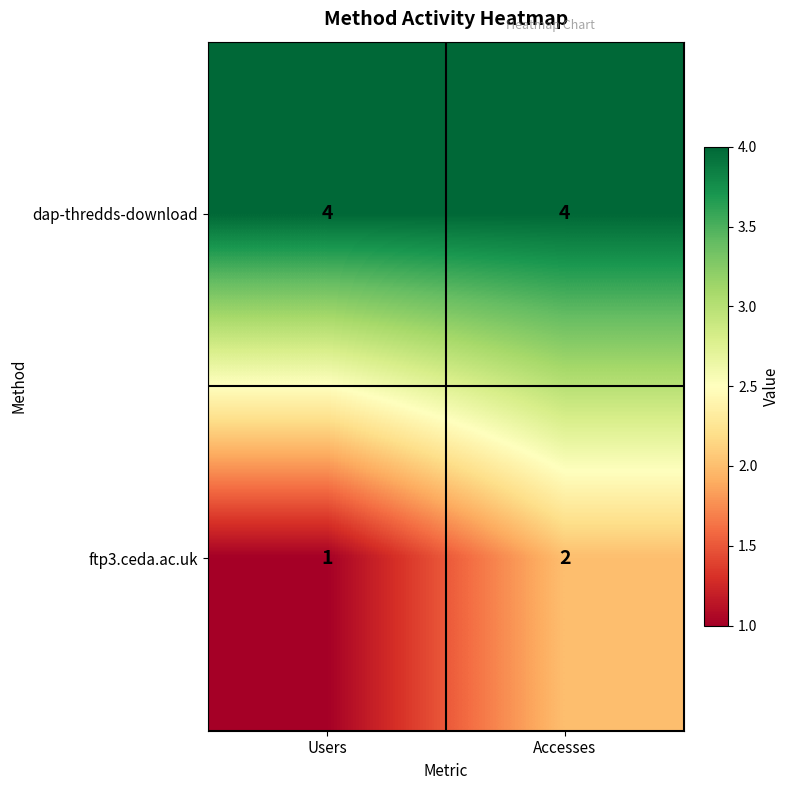

At which category is the sum across all series the highest?

Accesses